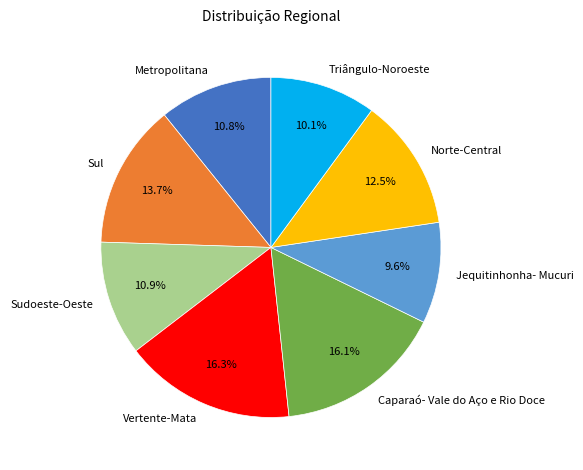

True or false: Sul accounts for 14% of the total.

True